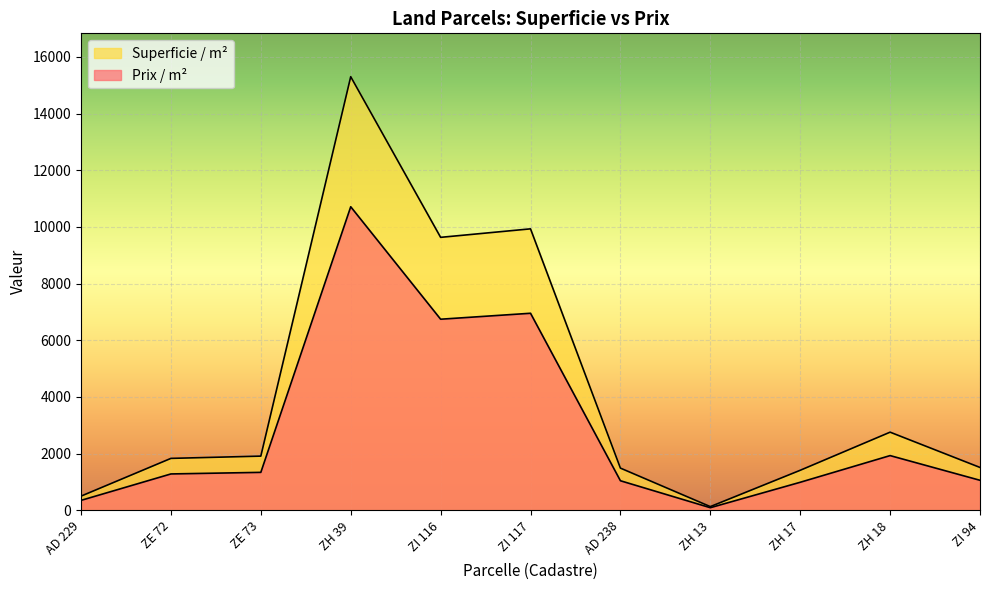

Reading right to left, list all the values displayed in this chart.

Prix / m²: 1057.0	1928.5	987.0	89.6	1040.9	6951.0	6741.0	10709.3	1337.0	1281.0	348.6
Superficie / m²: 1510.0	2755.0	1410.0	128.0	1487.0	9930.0	9630.0	15299.0	1910.0	1830.0	498.0